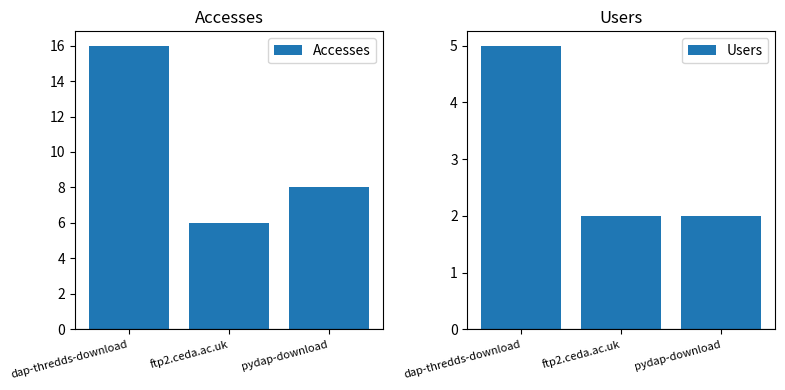

Rank the series at pydap-download from lowest to highest value.

Users, Accesses